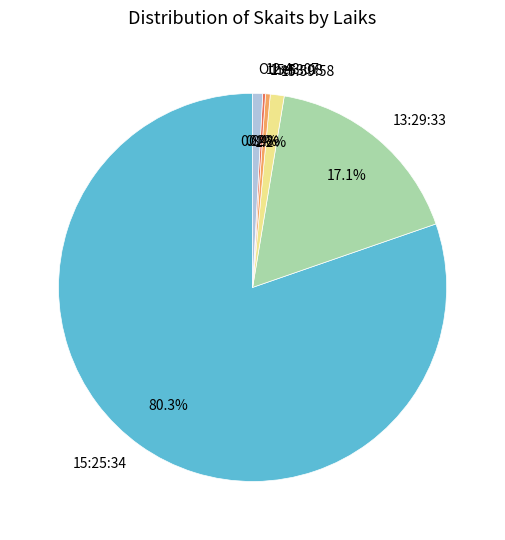

What percentage do 15:53:08 and Other together represent?

1.2%